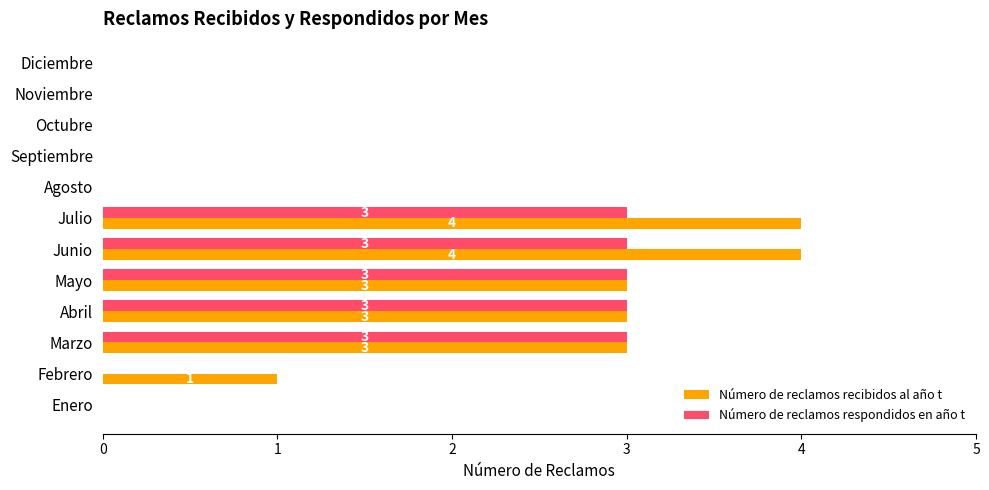

What is the maximum value for Número de reclamos respondidos en año t?

3